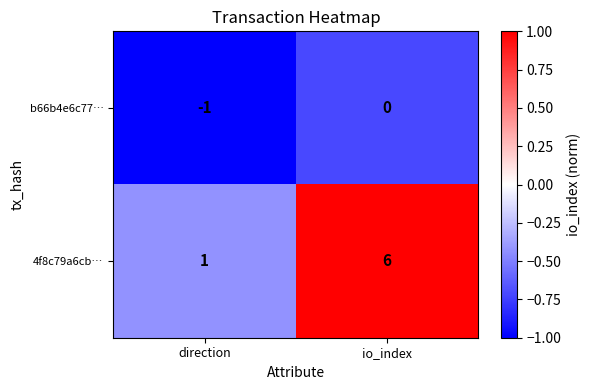

What is the difference between the 4f8c79a6cb… values at io_index and direction?

5